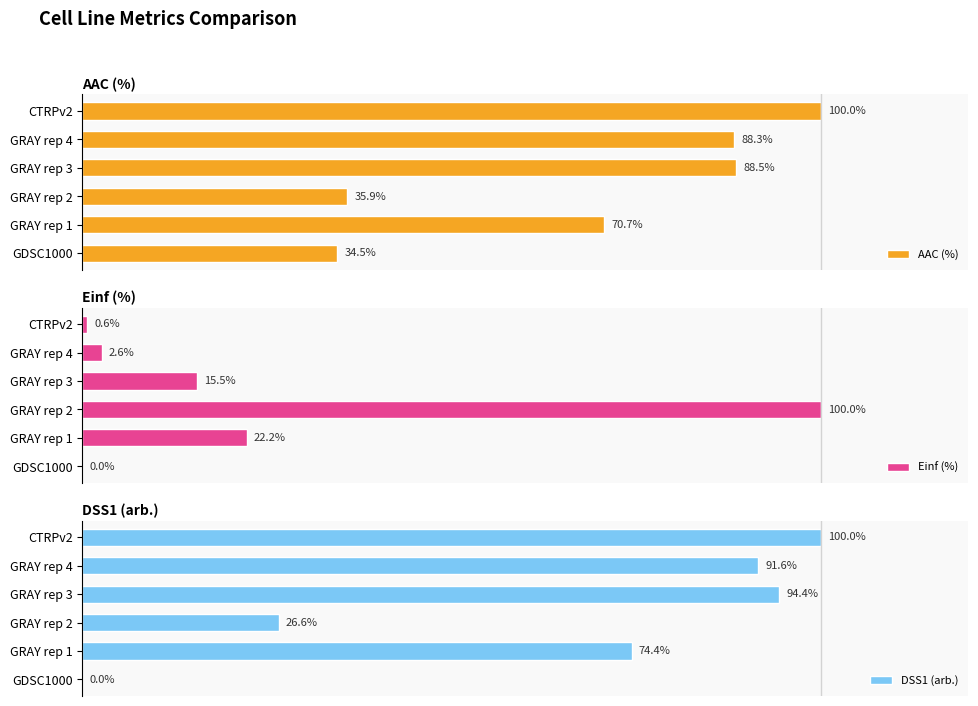

Count the number of categories in the chart.

6